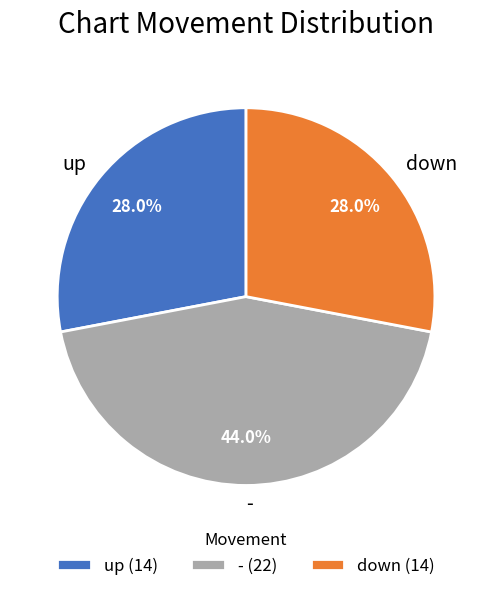

How much of the chart is everything except -?

56.0%